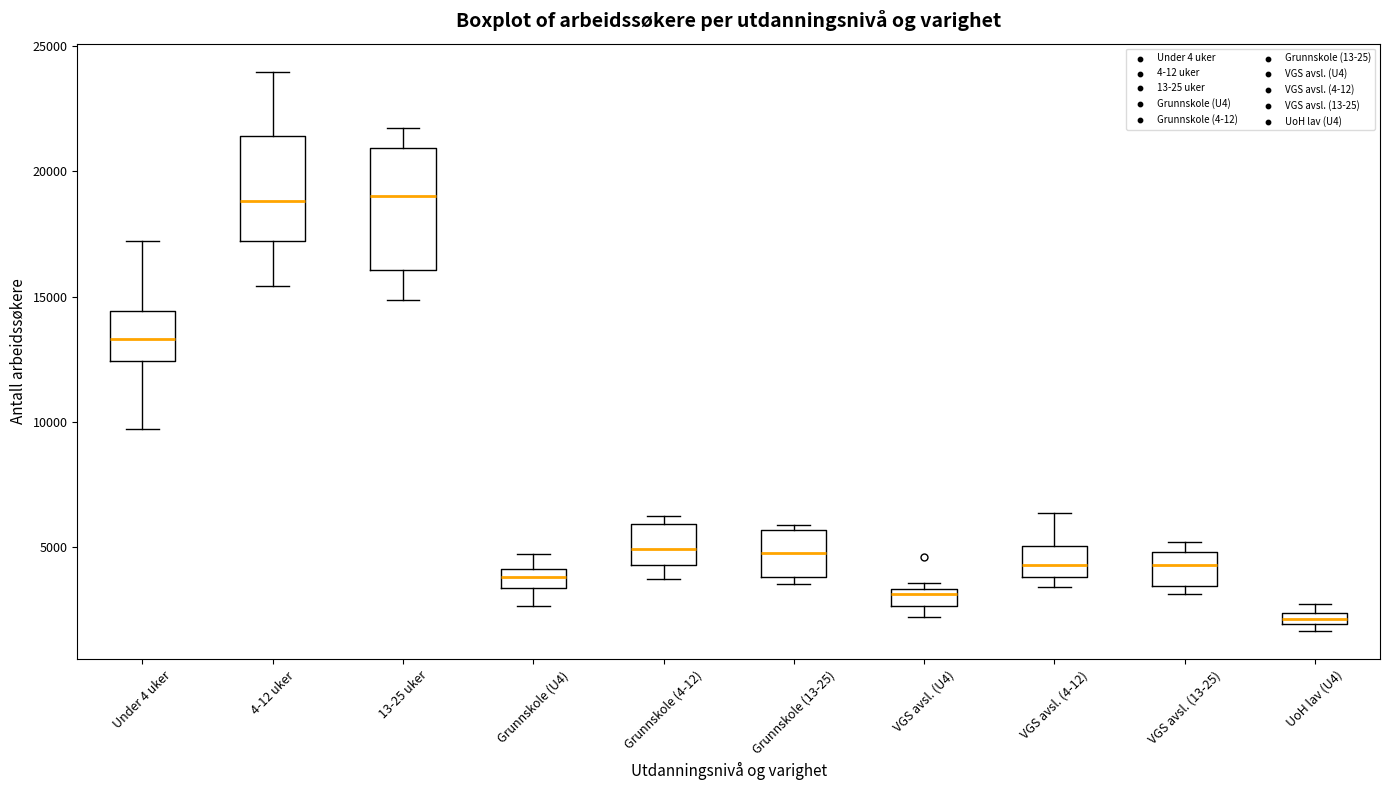

Which box's median line is the lowest?

UoH lav (U4)